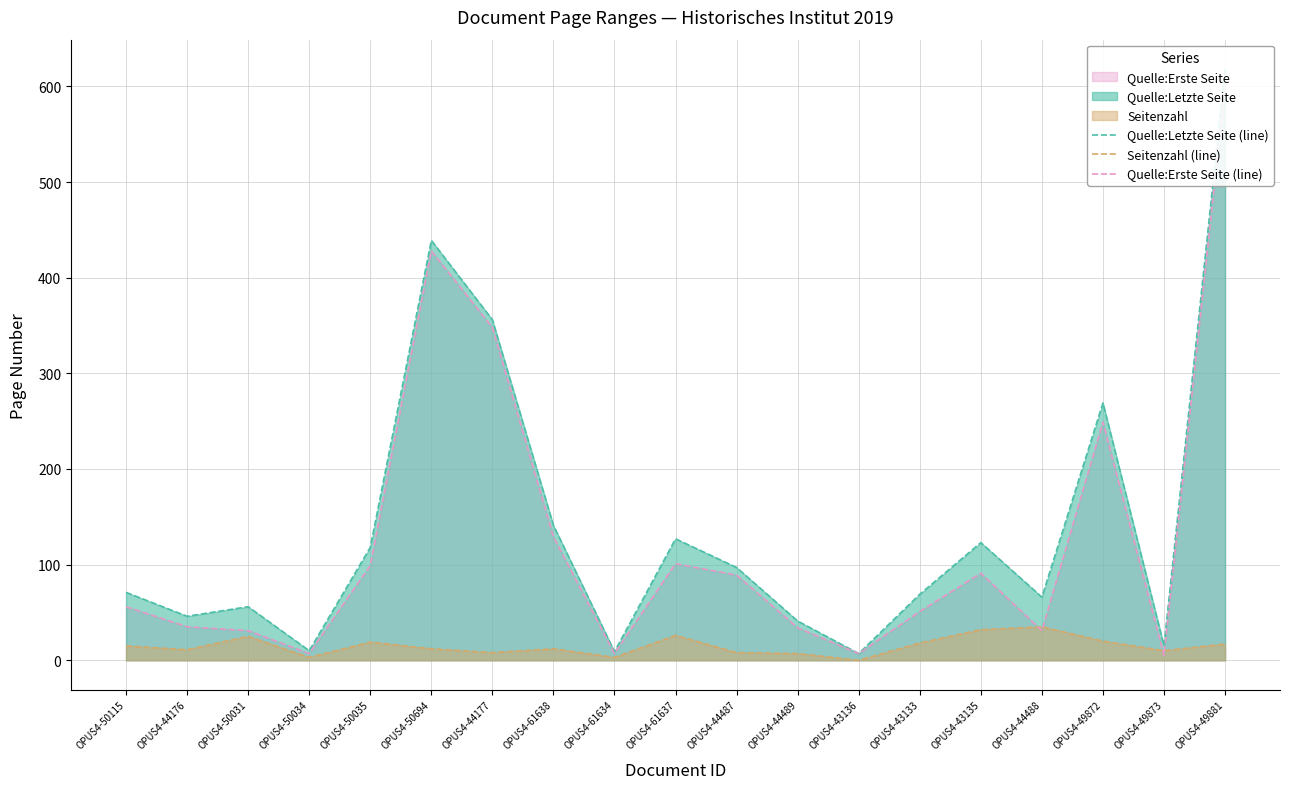

After their last crossing, which series has the higher values: Quelle:Erste Seite (line) or Seitenzahl (line)?

Quelle:Erste Seite (line)